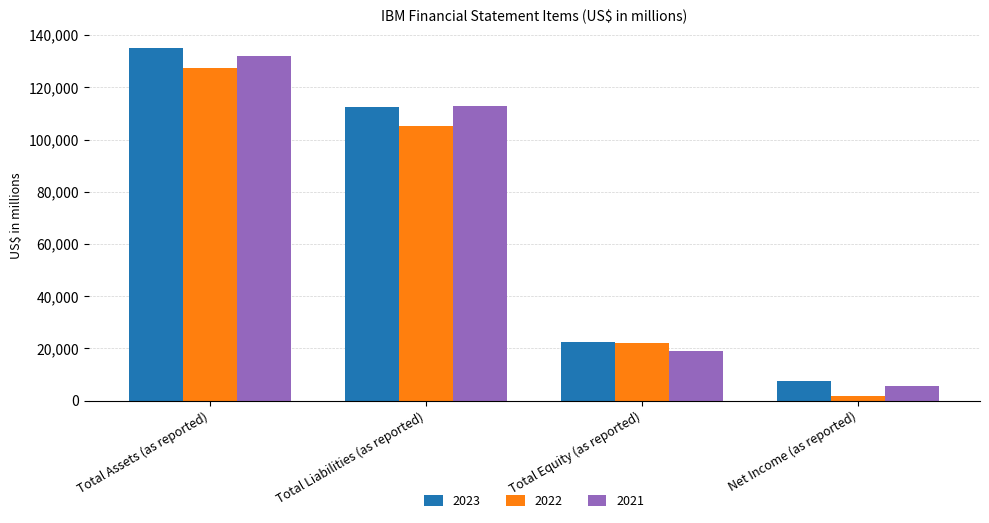

What is the label of the 4th bar from the left?

Net Income (as reported)